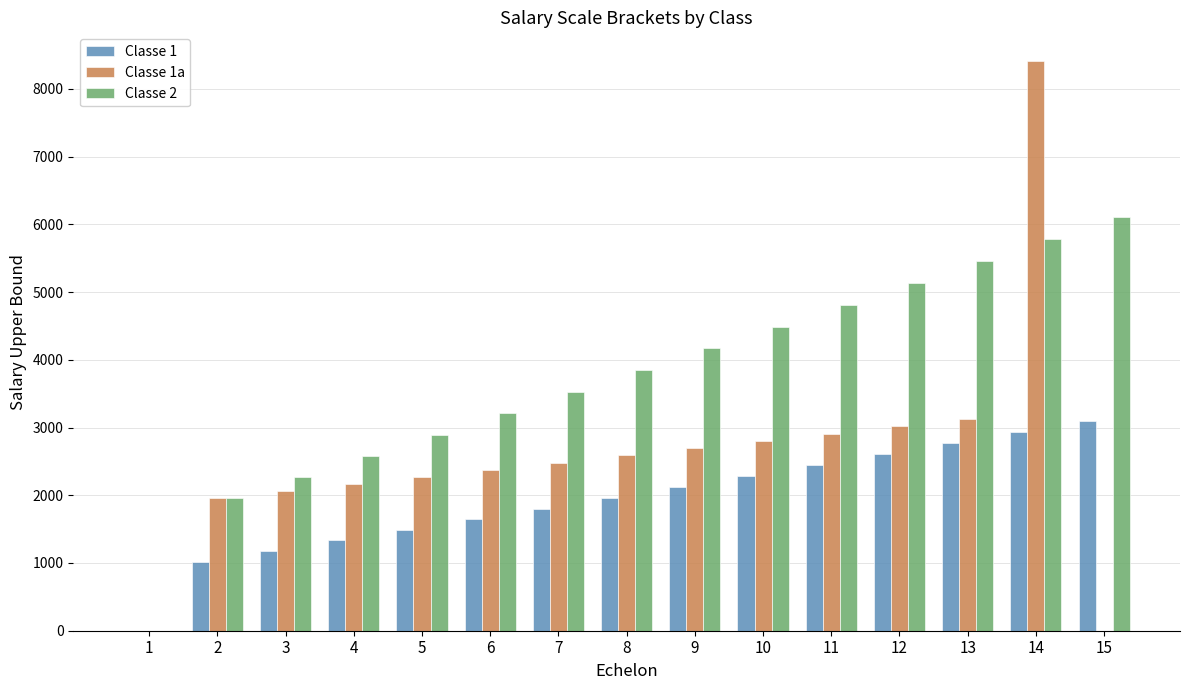

What is the total value across all series at 10?

9580